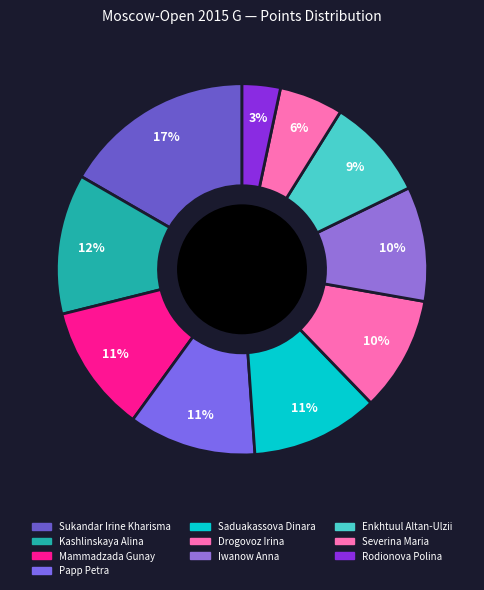

Count the number of slices in the pie.

10